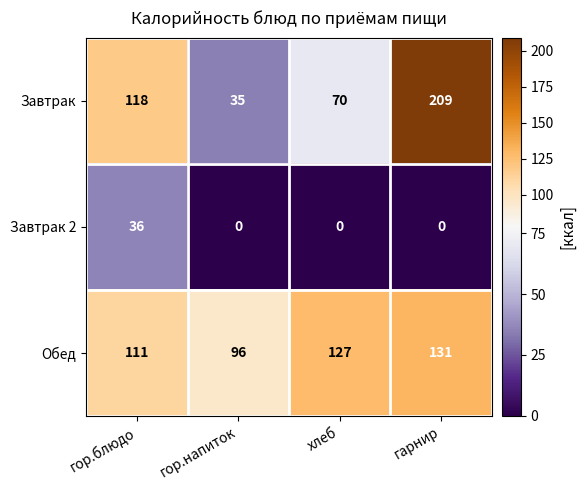

Reading left to right, transcribe all the data shown in this chart.

Завтрак: 118	35	70	209
Завтрак 2: 36	0	0	0
Обед: 111	96	127	131